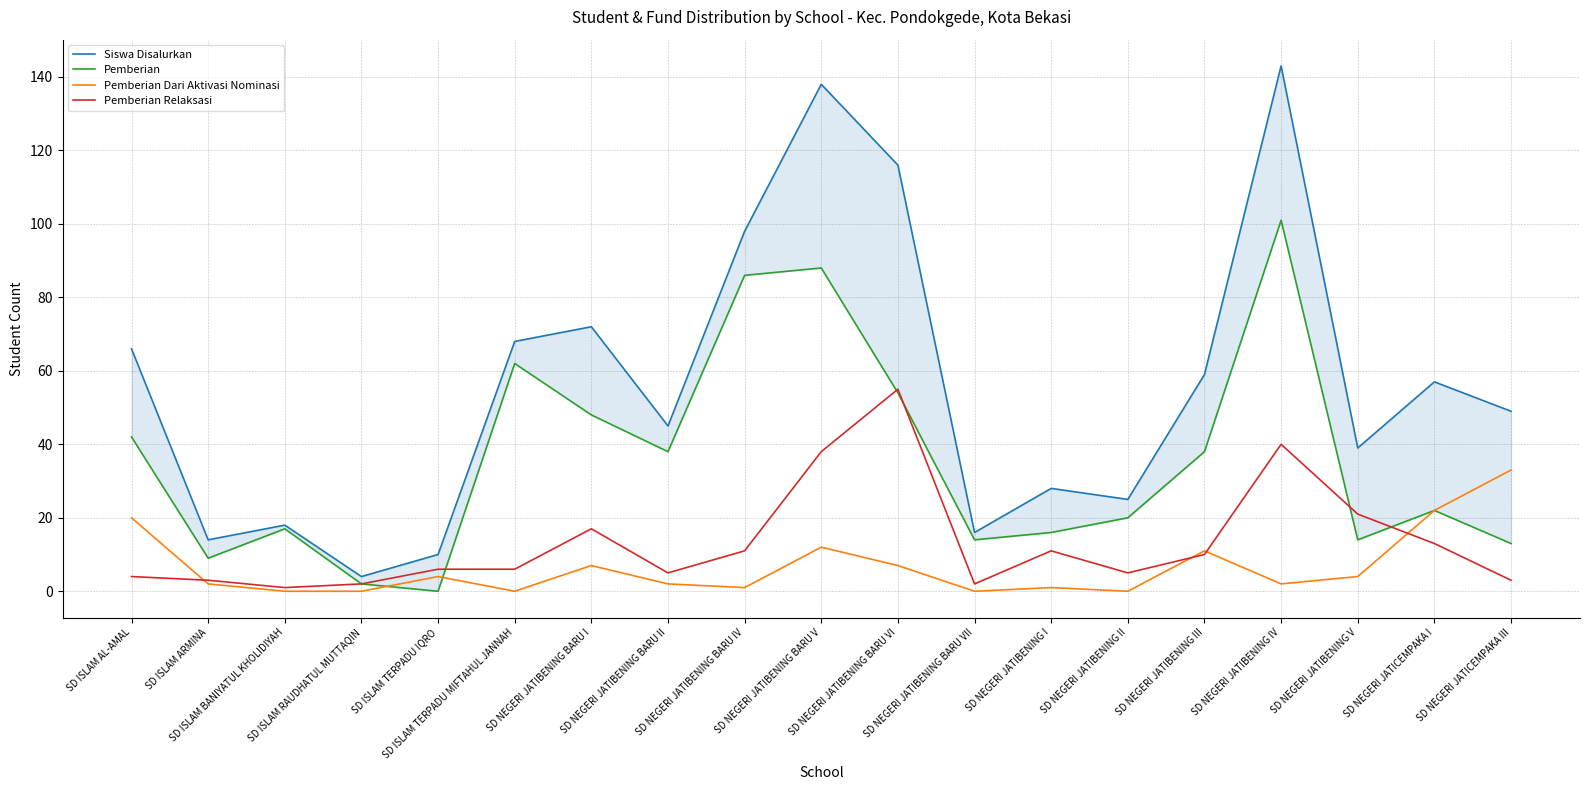

How many interior local peaks does the Pemberian Dari Aktivasi Nominasi series have?

5